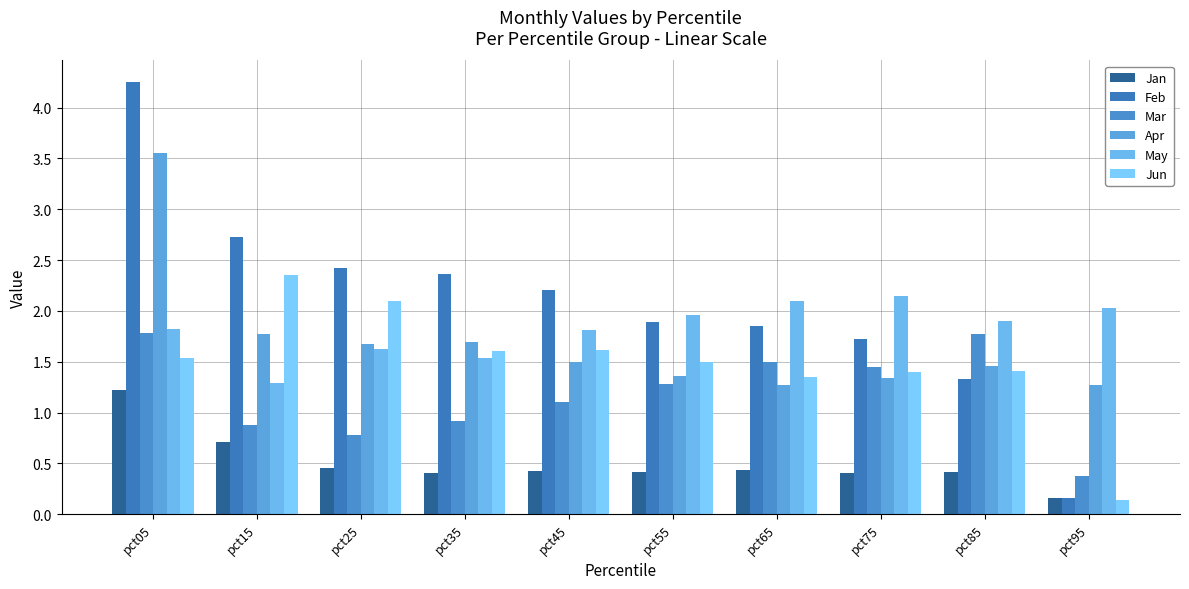

Reading left to right, extract all data points from this chart.

Jan: pct05=1.2	pct15=0.7	pct25=0.5	pct35=0.4	pct45=0.4	pct55=0.4	pct65=0.4	pct75=0.4	pct85=0.4	pct95=0.2
Feb: pct05=4.3	pct15=2.7	pct25=2.4	pct35=2.4	pct45=2.2	pct55=1.9	pct65=1.9	pct75=1.7	pct85=1.3	pct95=0.2
Mar: pct05=1.8	pct15=0.9	pct25=0.8	pct35=0.9	pct45=1.1	pct55=1.3	pct65=1.5	pct75=1.4	pct85=1.8	pct95=0.4
Apr: pct05=3.6	pct15=1.8	pct25=1.7	pct35=1.7	pct45=1.5	pct55=1.4	pct65=1.3	pct75=1.3	pct85=1.5	pct95=1.3
May: pct05=1.8	pct15=1.3	pct25=1.6	pct35=1.5	pct45=1.8	pct55=2.0	pct65=2.1	pct75=2.1	pct85=1.9	pct95=2.0
Jun: pct05=1.5	pct15=2.4	pct25=2.1	pct35=1.6	pct45=1.6	pct55=1.5	pct65=1.4	pct75=1.4	pct85=1.4	pct95=0.1